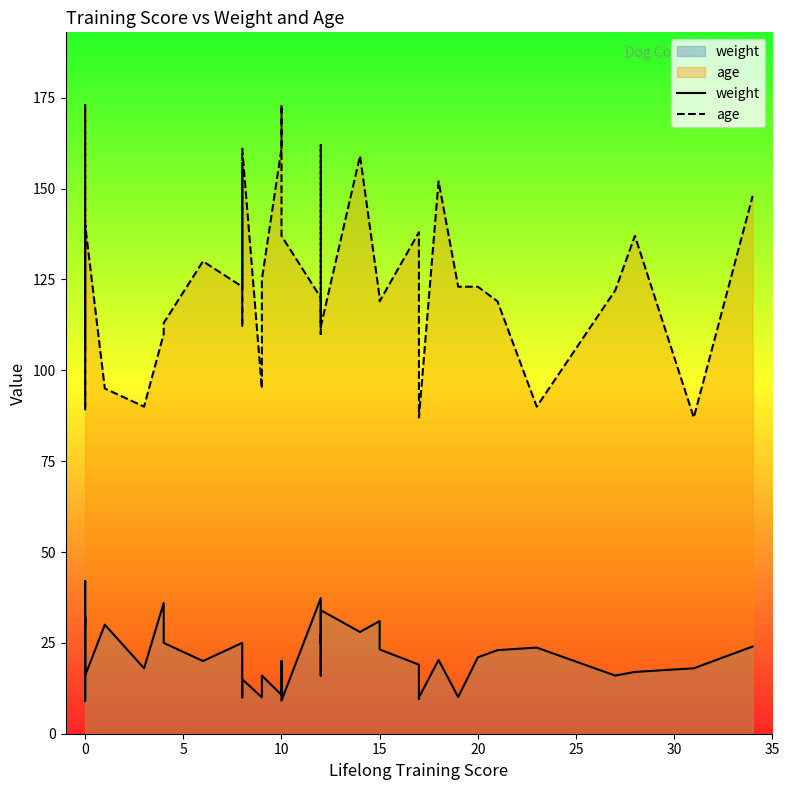

Rank the series by their average value, from lowest to highest.

weight, age